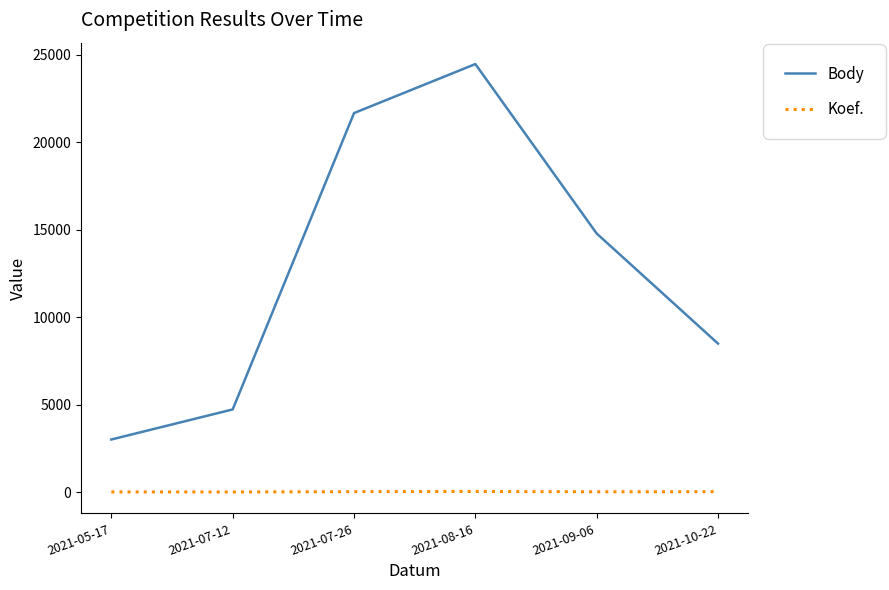

The value of Body at 2021-09-06 is 4051. True or false?

False